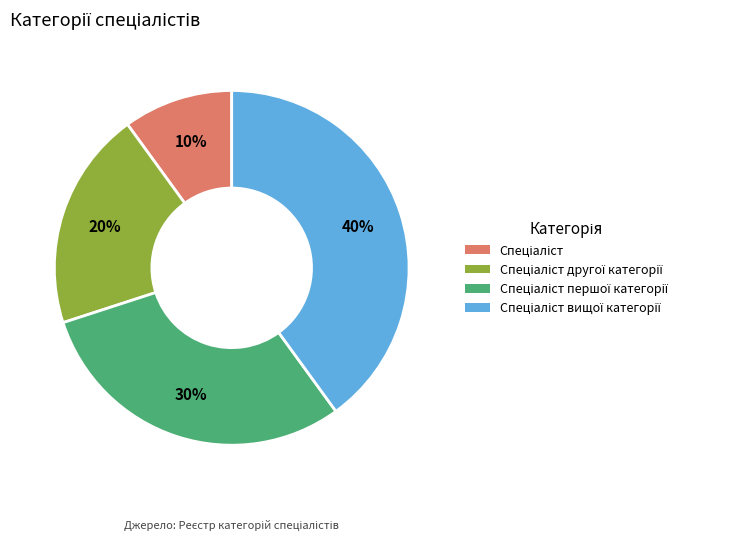

How many slices are in this pie chart?

4